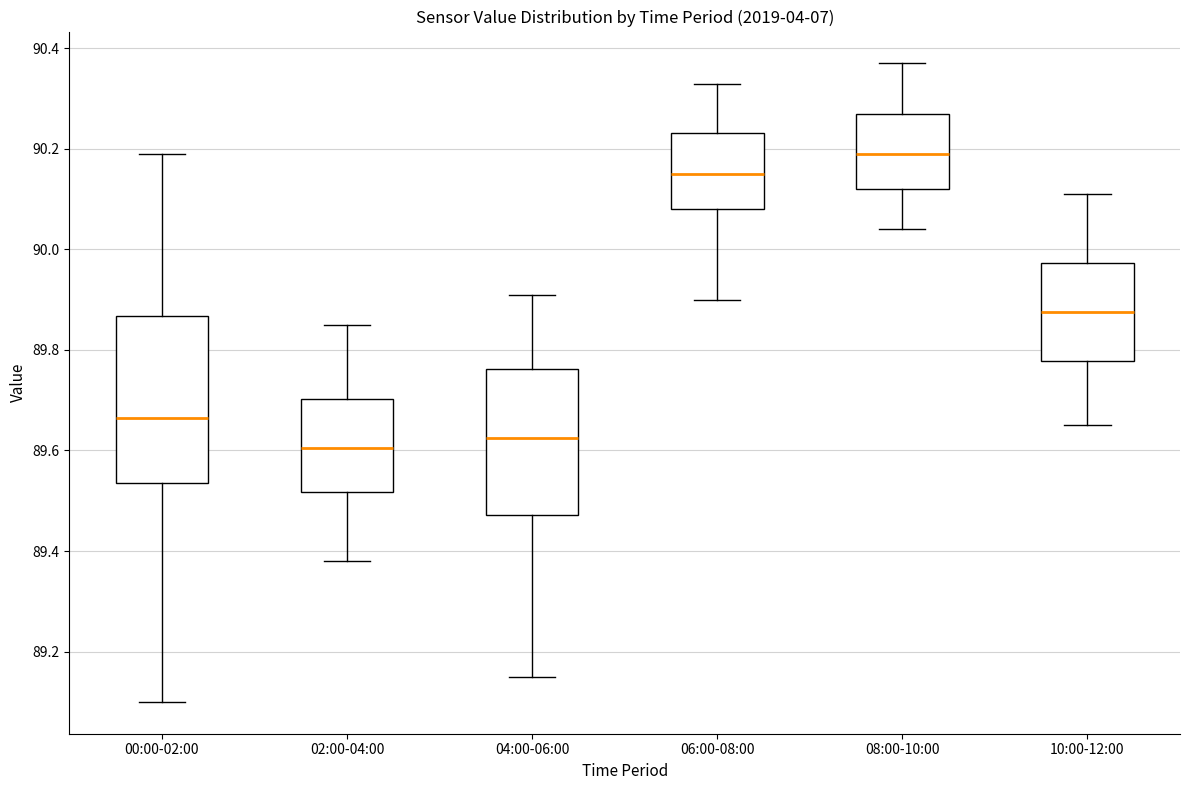

Reading left to right, transcribe this box plot: for each box, give where its median line is, the range the box spans, and where its two whiskers end, as read against the y-axis. The values are not printed on the chart, so give them approximately, as read against the axis.

00:00-02:00: median 89.66, box 89.54 to 89.86, whiskers 89.10 to 90.20
02:00-04:00: median 89.60, box 89.52 to 89.70, whiskers 89.38 to 89.86
04:00-06:00: median 89.62, box 89.48 to 89.76, whiskers 89.16 to 89.92
06:00-08:00: median 90.16, box 90.08 to 90.24, whiskers 89.90 to 90.34
08:00-10:00: median 90.20, box 90.12 to 90.28, whiskers 90.04 to 90.38
10:00-12:00: median 89.88, box 89.78 to 89.98, whiskers 89.66 to 90.12